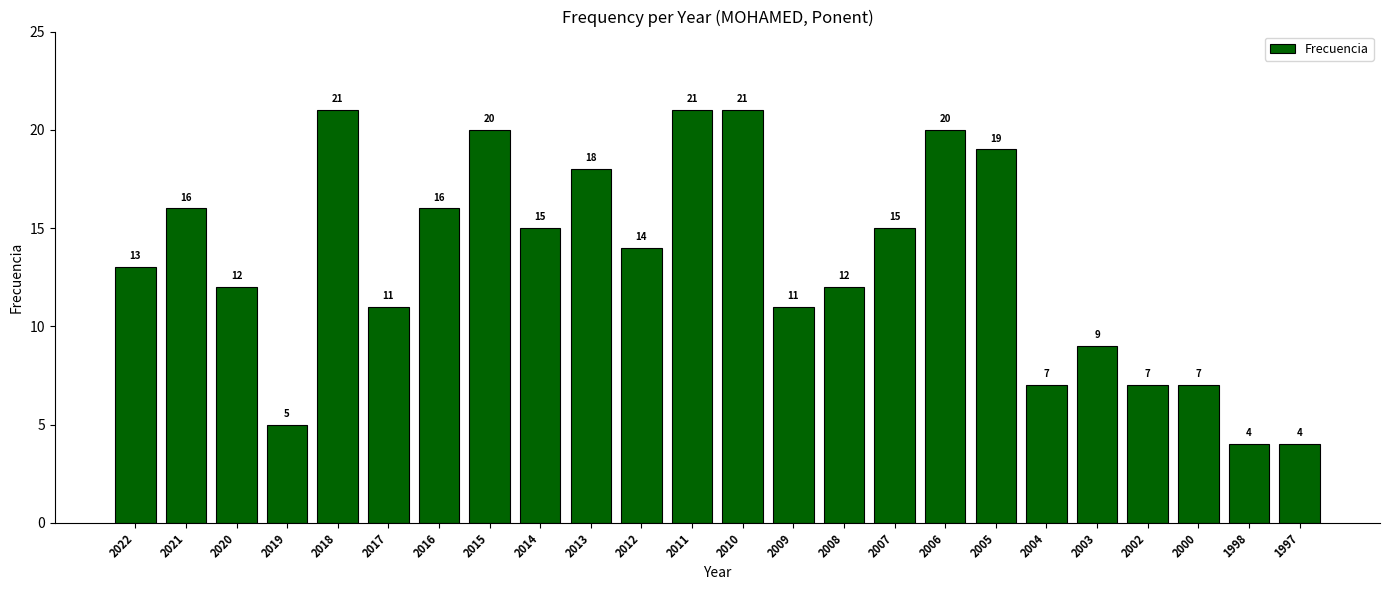

What is the average value?

13